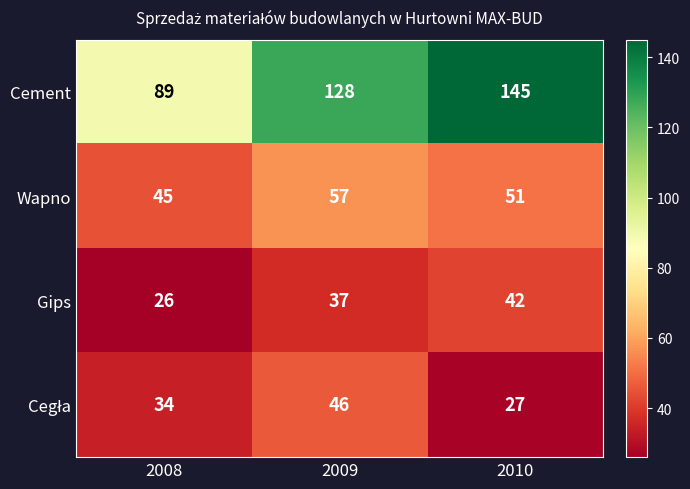

True or false: Gips has a value of 26 at 2008.

True